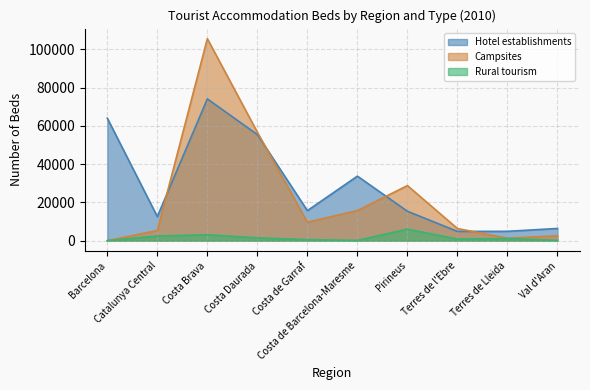

Reading left to right, extract all data points from this chart.

Hotel establishments: 63991	12584	74069	55409	15702	33718	15360	4846	4888	6382
Campsites: 0	5295	105513	56634	9641	15736	28774	6338	1291	2559
Rural tourism: 0	2440	3096	1481	553	139	6026	853	1112	147